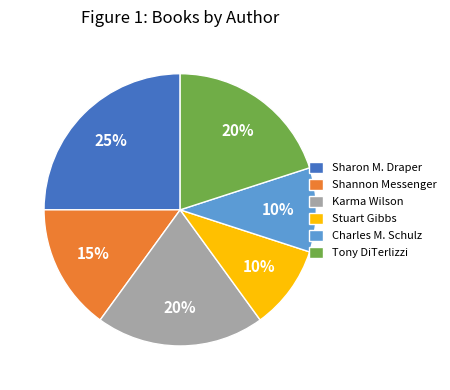

To the nearest percent, what is the combined percentage of Charles M. Schulz and Karma Wilson?

30%